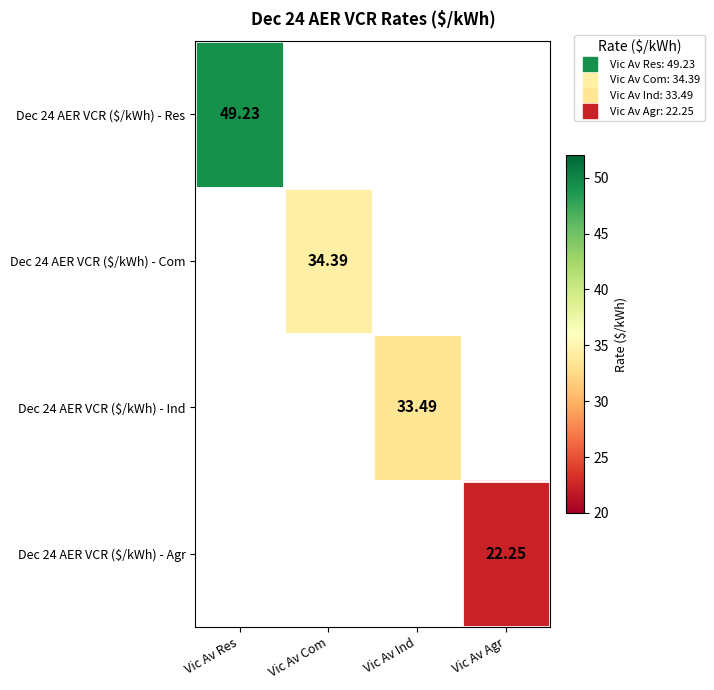

List the labels in order of Dec 24 AER VCR ($/kWh) - Ind value, smallest first.

Vic Av Res, Vic Av Com, Vic Av Ind, Vic Av Agr